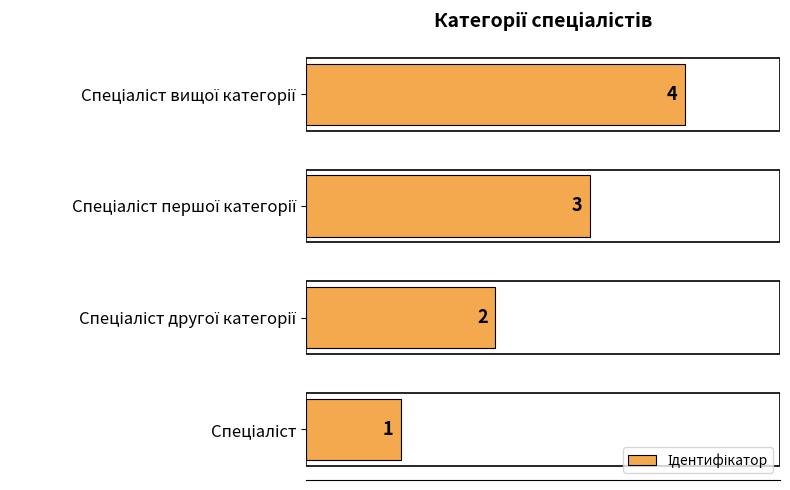

What is the maximum value shown in the chart?

4